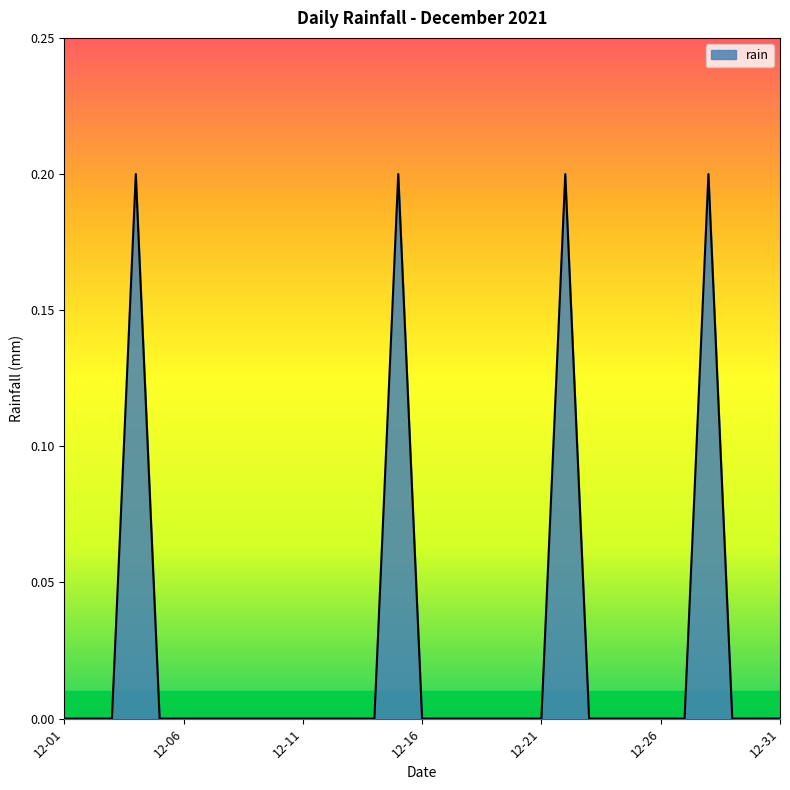

What is the difference between the maximum and minimum values?

0.2